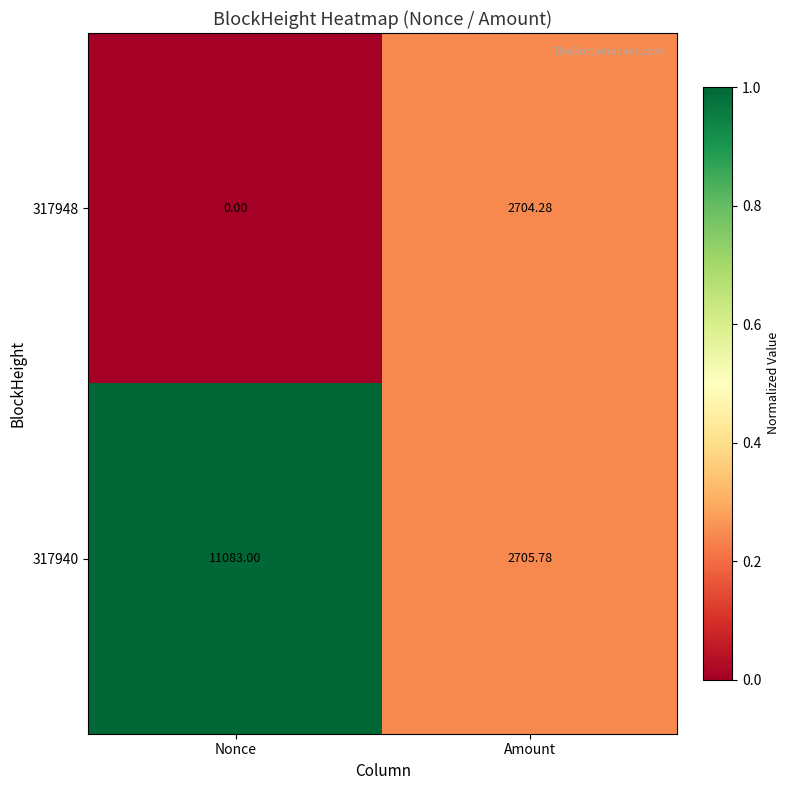

At which label does 317948 first exceed 2704?

Amount